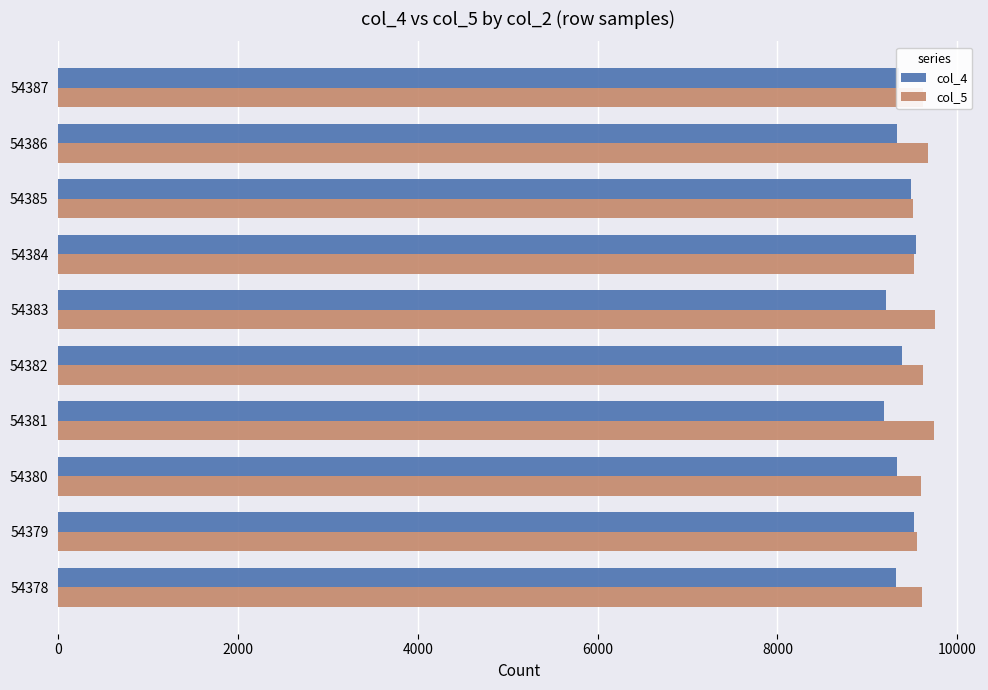

The col_4 series shows 6139 at 54387. True or false?

False